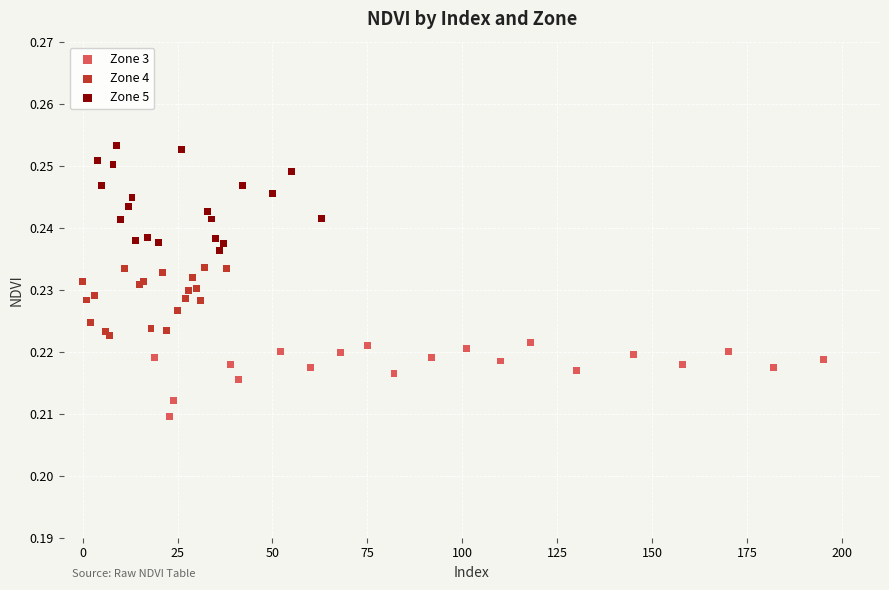

Which series has the largest Y range (max minus min)?

Zone 5